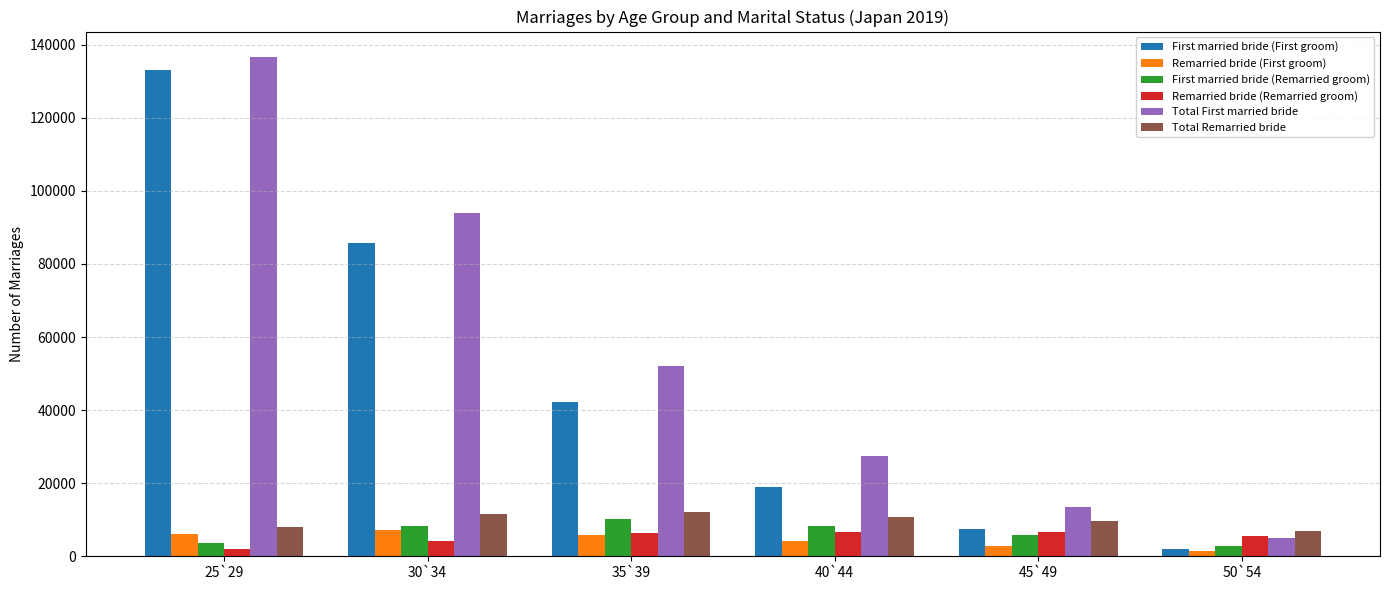

Between 40`44 and 50`54, which series saw the biggest shift?

Total First married bride